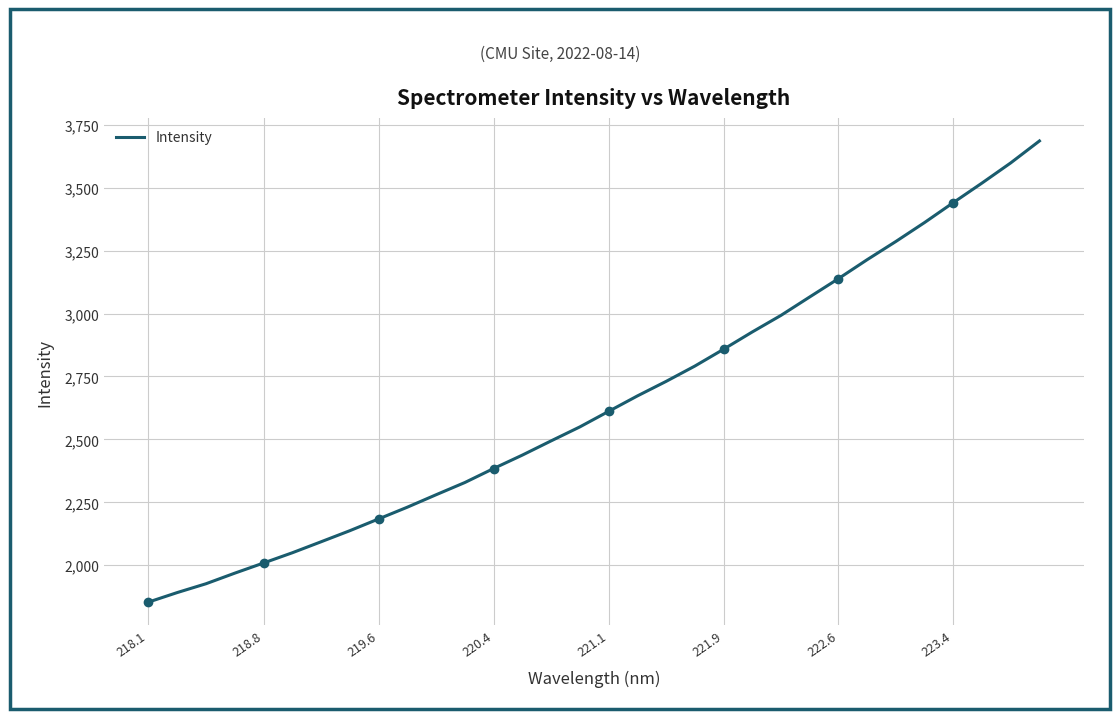

The Intensity series shows 4055.5 at 220.4. True or false?

False